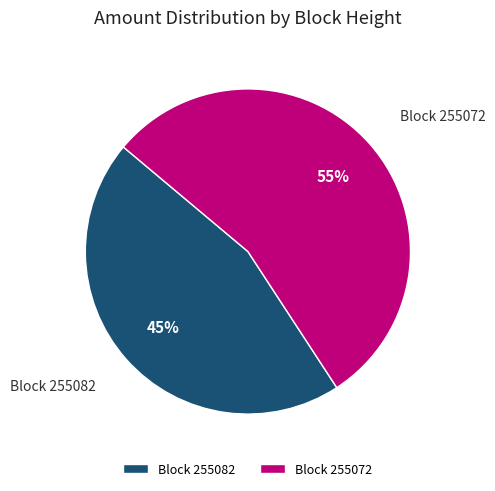

Is there a majority slice in this chart?

Yes